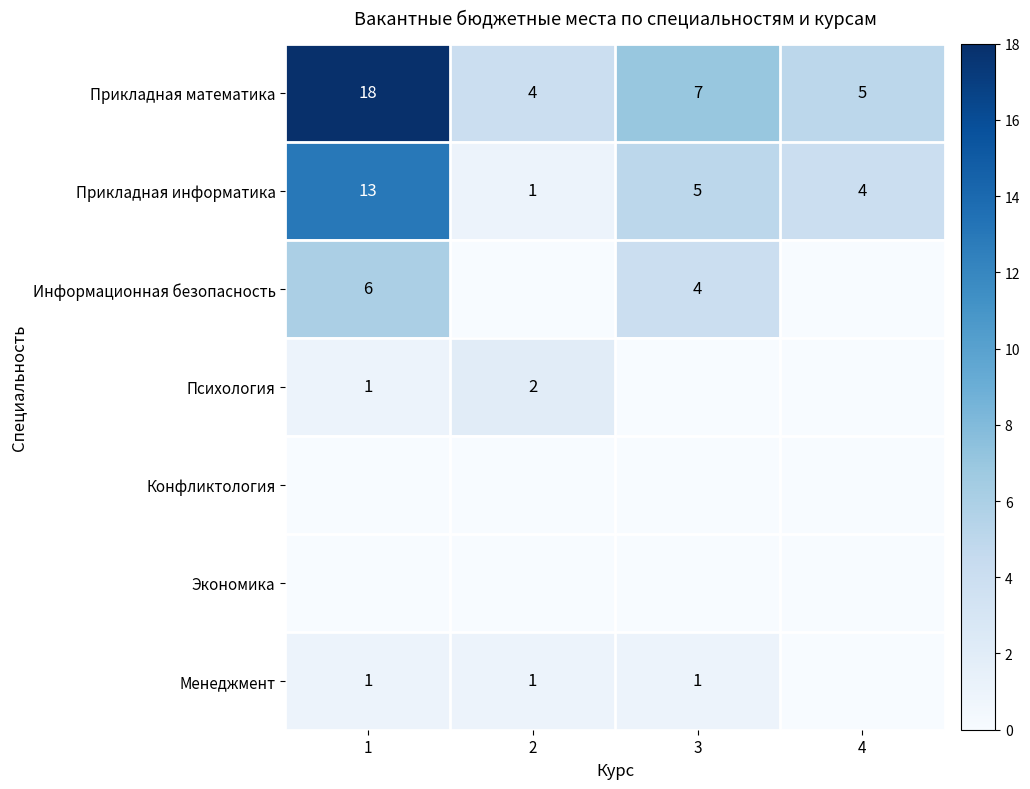

What is the highest value of the Прикладная информатика series?

13